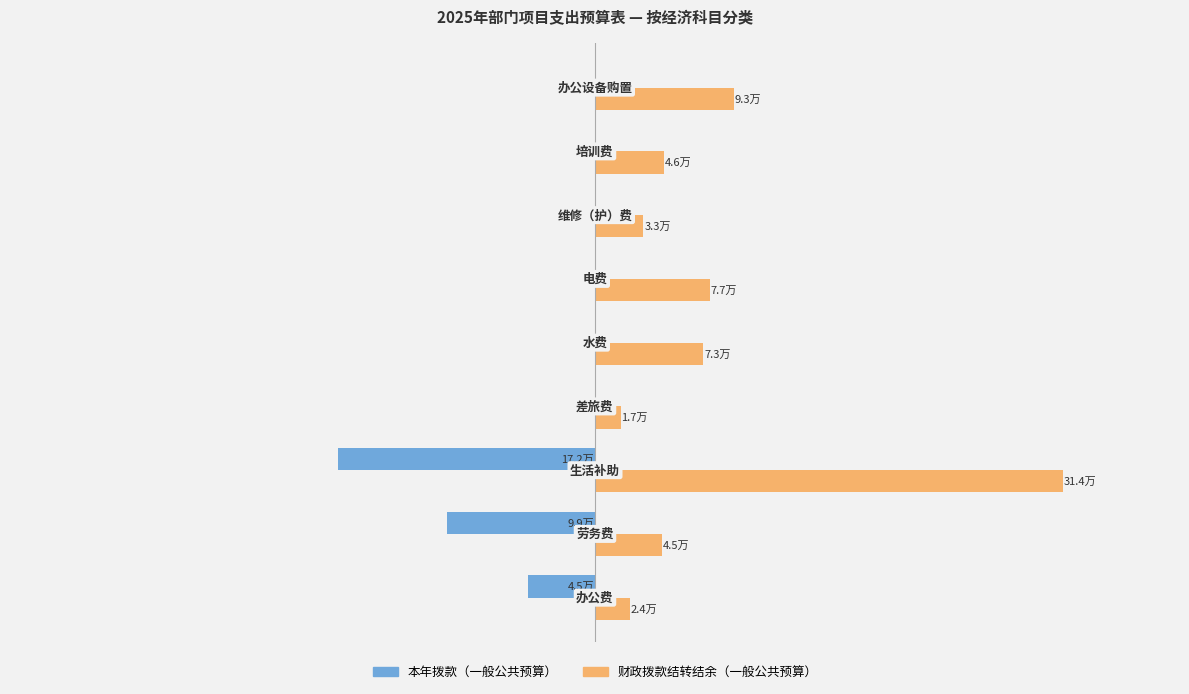

Reading right to left, what are all the values shown in this chart?

本年拨款（一般公共预算）: 0.0	0.0	0.0	0.0	0.0	0.0	-172410.0	-99001.0	-45000.0
财政拨款结转结余（一般公共预算）: 93200.0	46080.6	32509.8	76959.6	72728.0	17198.0	313835.3	44700.0	23587.9